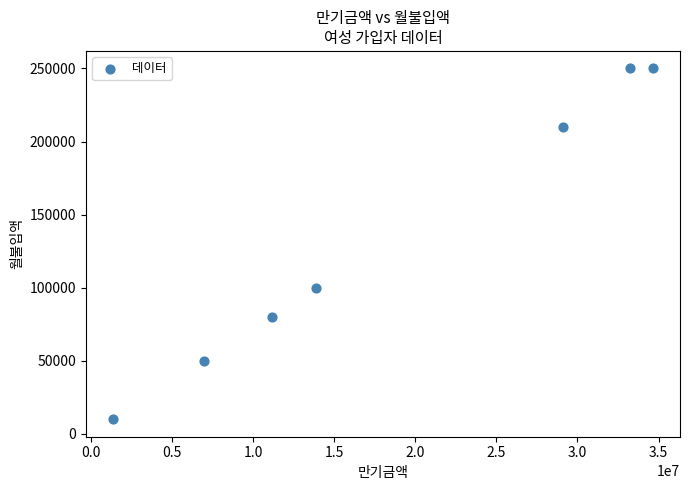

What is the range of Y values (max minus min)?

240000